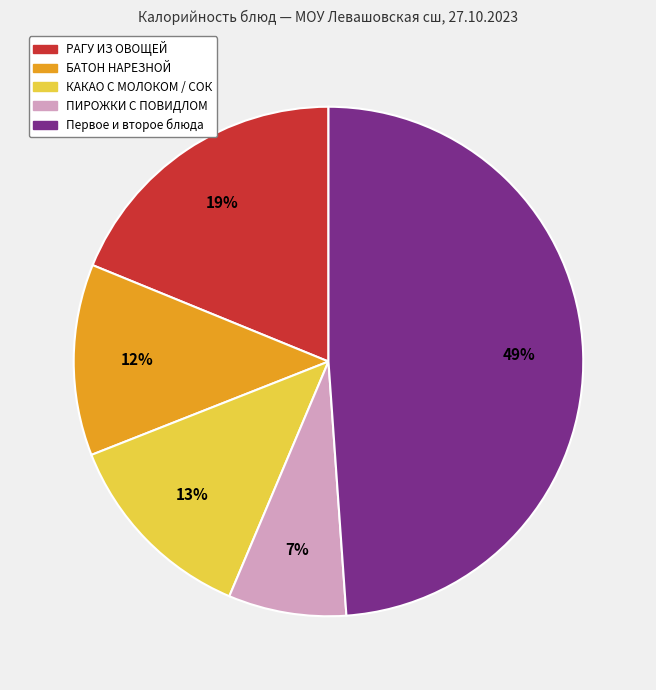

Is there a majority slice in this chart?

No